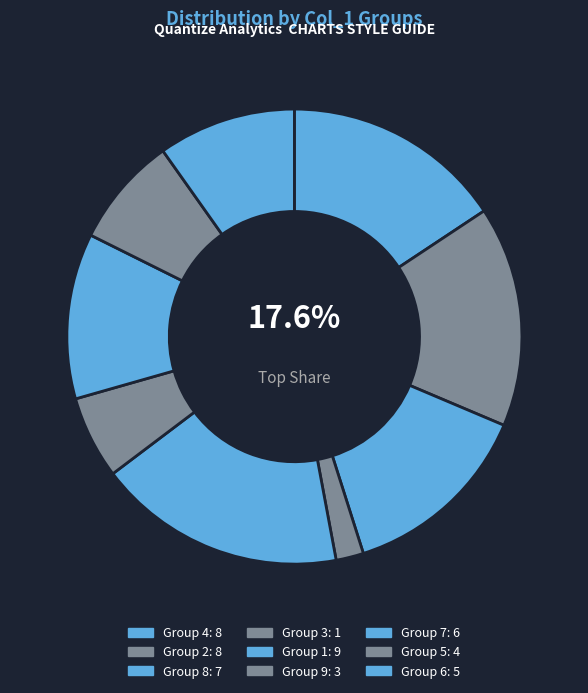

True or false: 9 accounts for 1% of the total.

False